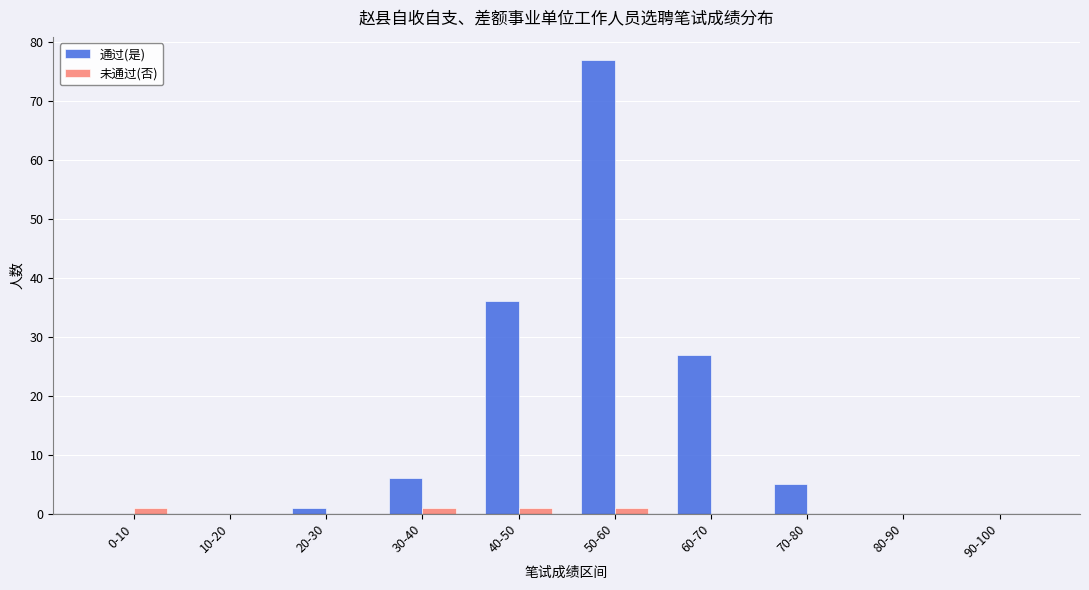

The 未通过(否) series shows 0 at 10-20. True or false?

True